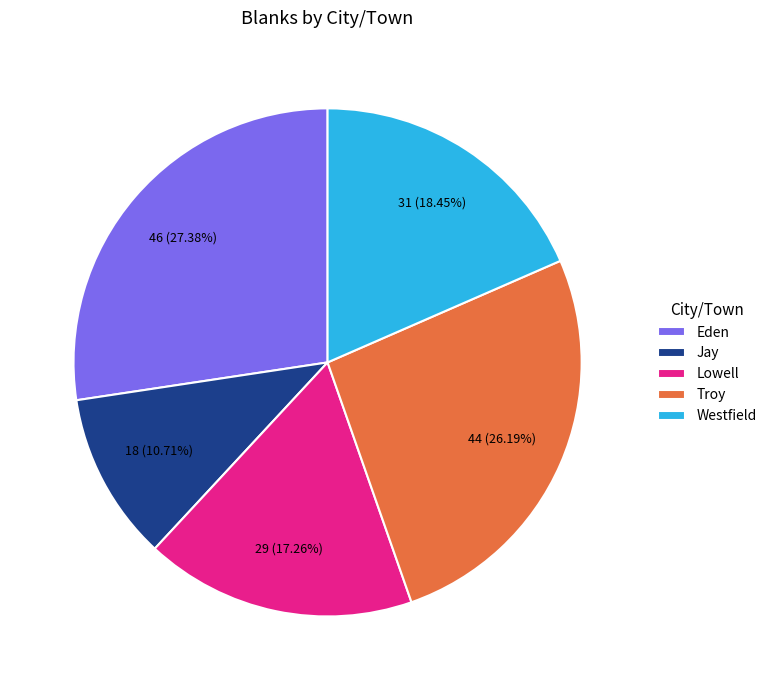

Which has a higher value, Lowell or Eden?

Eden